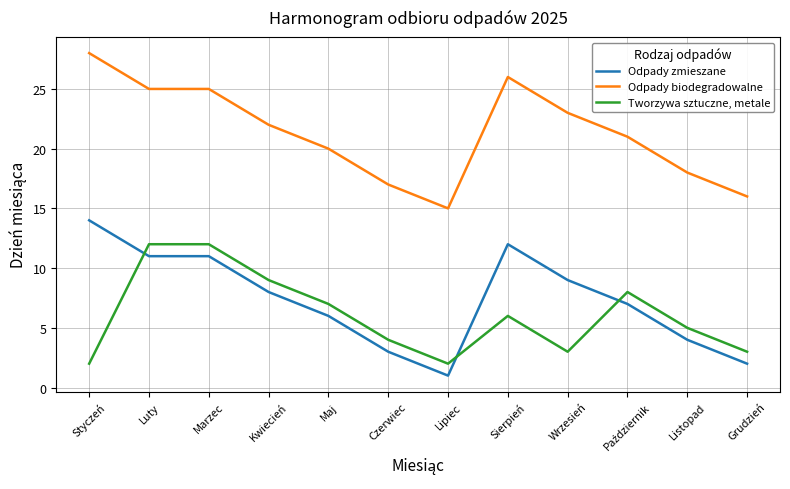

The Odpady zmieszane series shows 1 at Czerwiec. True or false?

False